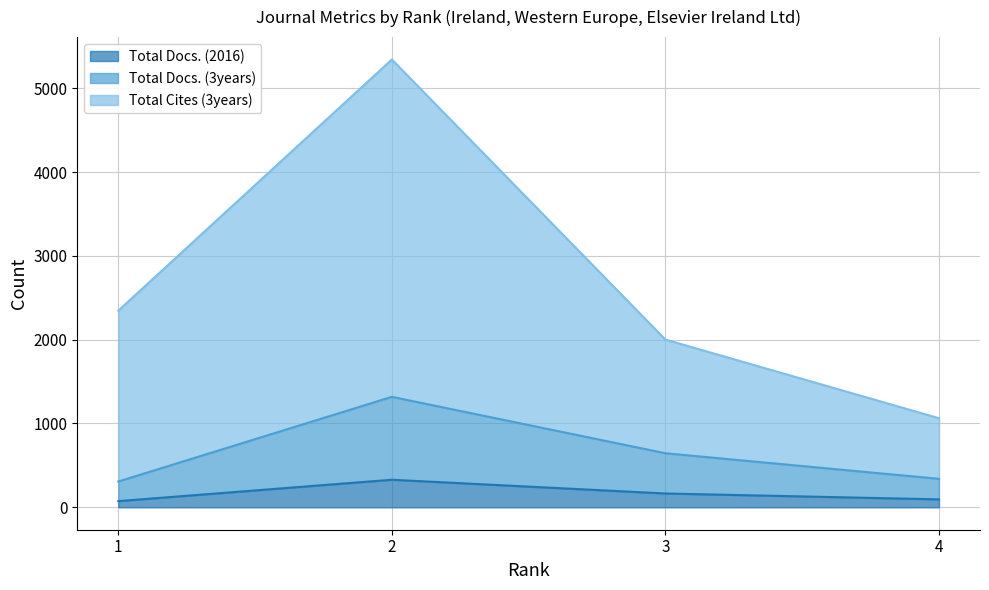

At which category is the sum across all series the highest?

2